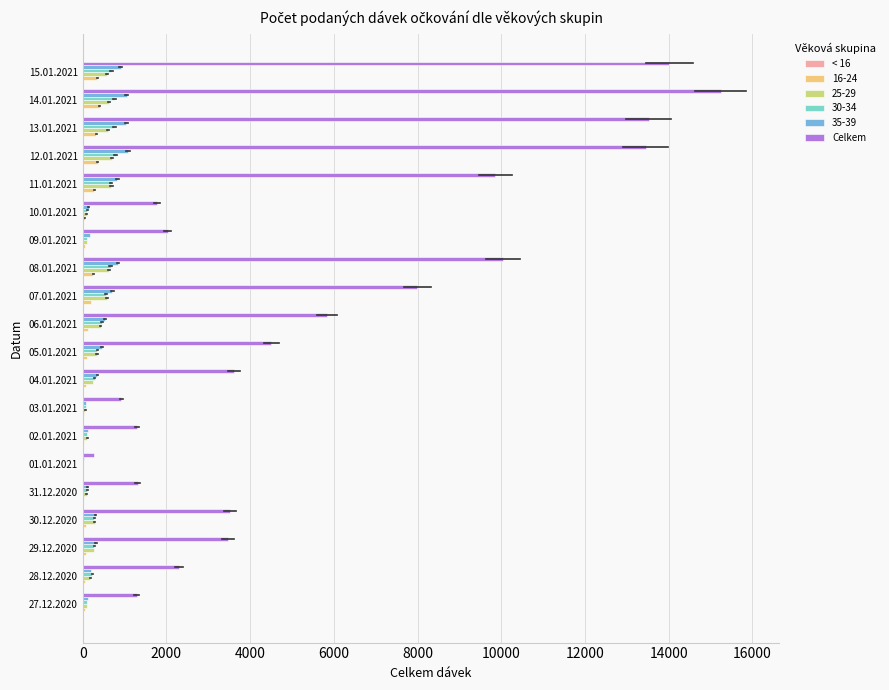

The value of Celkem at 03.01.2021 is 927. True or false?

True